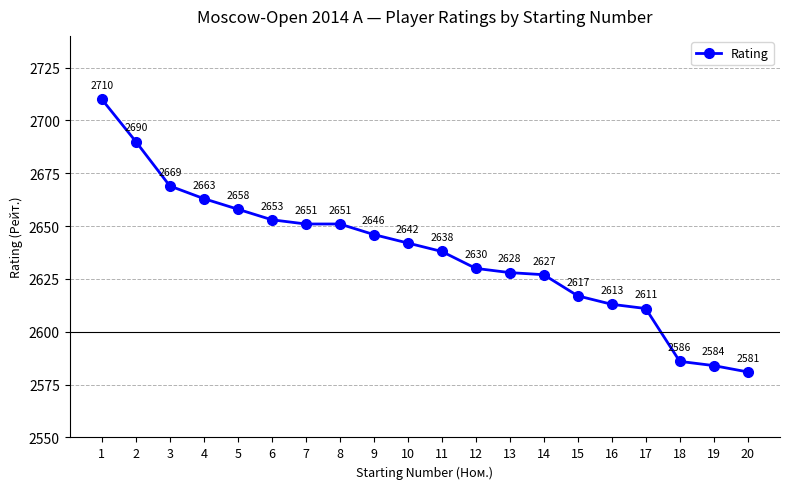

How many lines are shown in the chart?

1